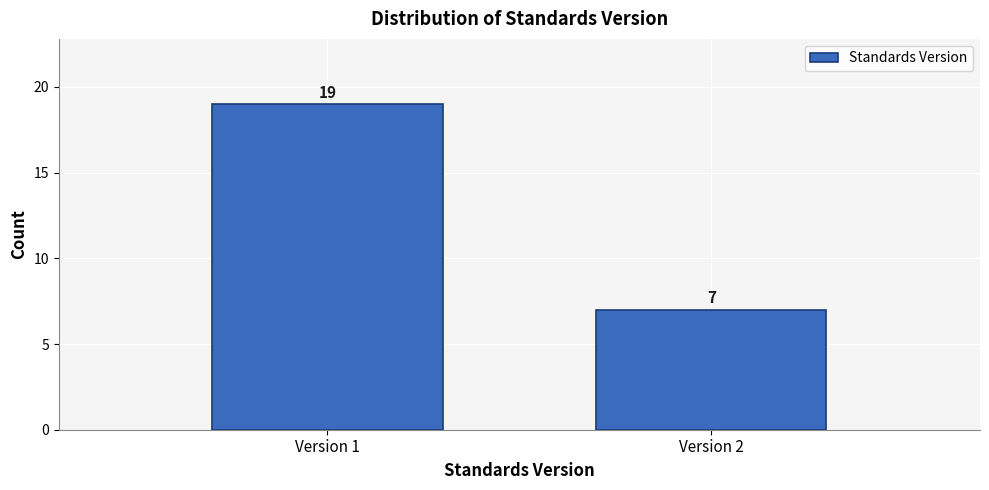

Reading left to right, extract all data points from this chart.

19	7